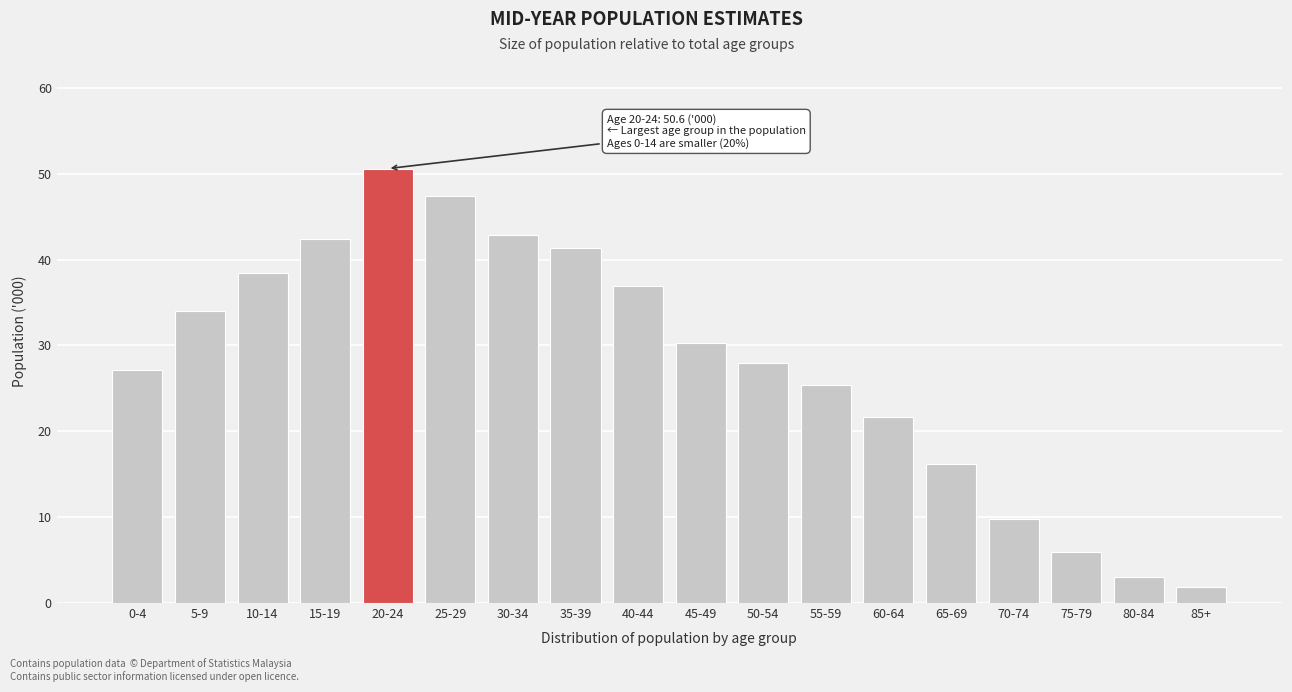

Reading right to left, what are all the values shown in this chart?

1.9	3.0	6.0	9.8	16.2	21.7	25.4	28.0	30.3	36.9	41.3	42.9	47.4	50.6	42.4	38.4	34.0	27.2